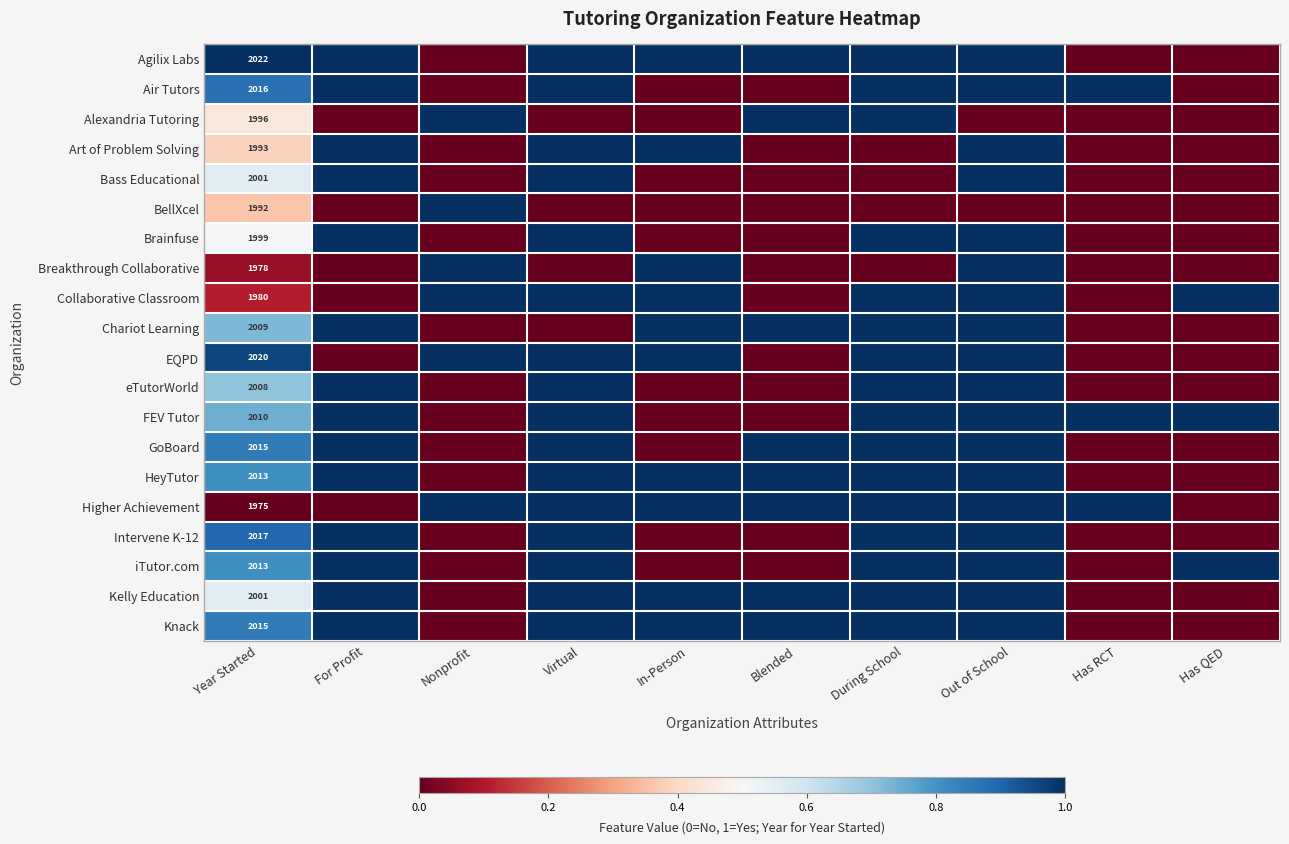

True or false: Intervene K-12 has a value of 1011 at Year Started.

False